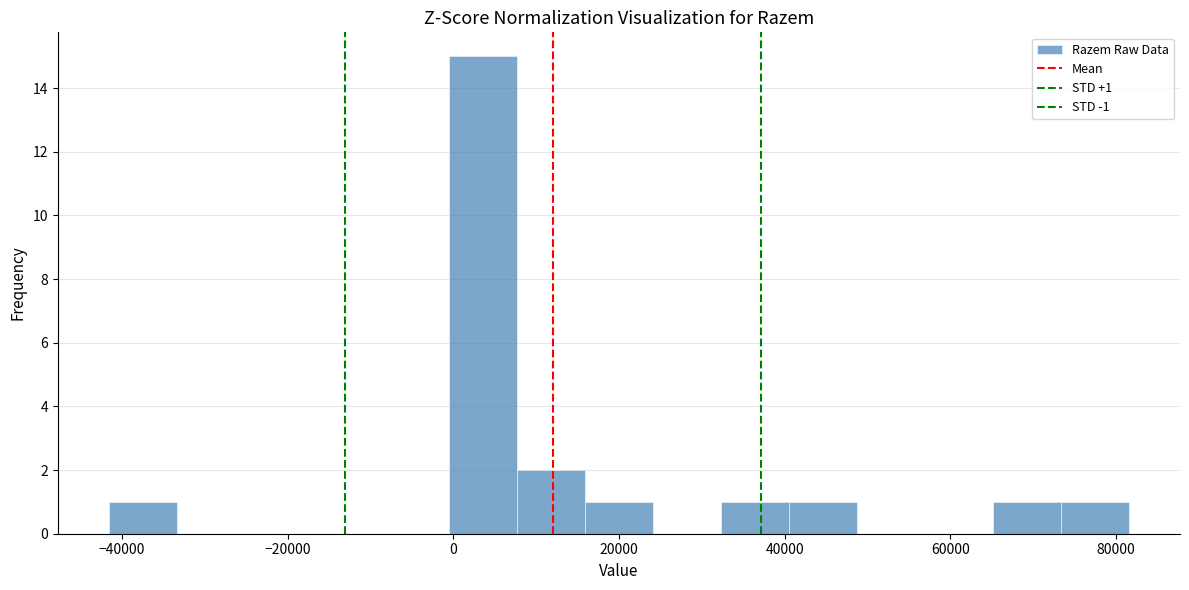

Over which range of the x-axis is the bar tallest?

0 to 8000